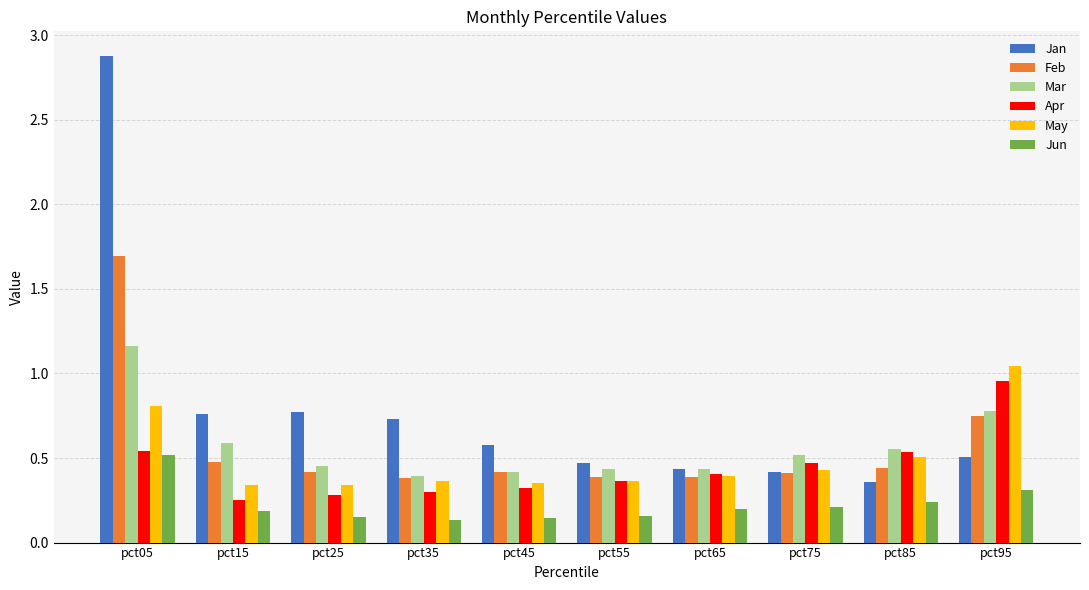

Does the chart contain stacked bars?

No